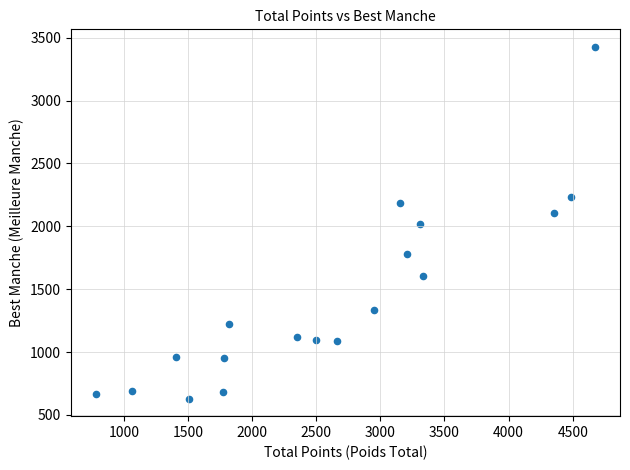

What is the range of X values (max minus min)?

3893